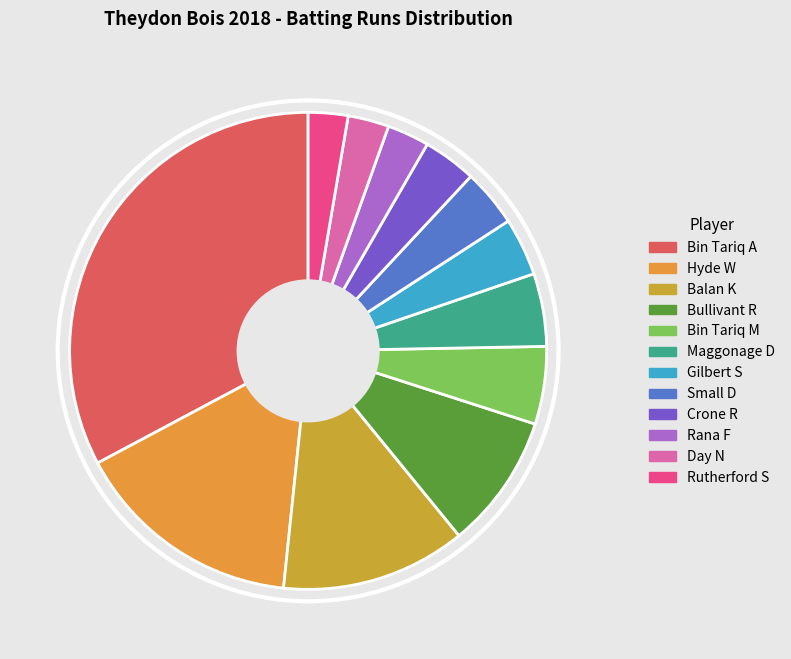

True or false: Day N accounts for 3% of the total.

True